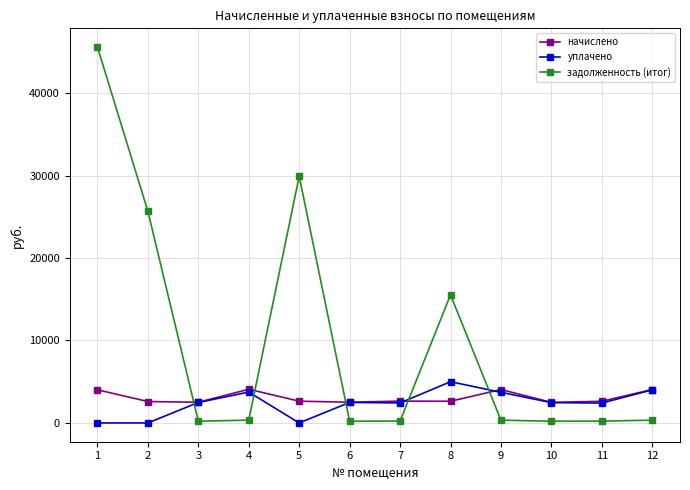

How many data points does each series have?

12